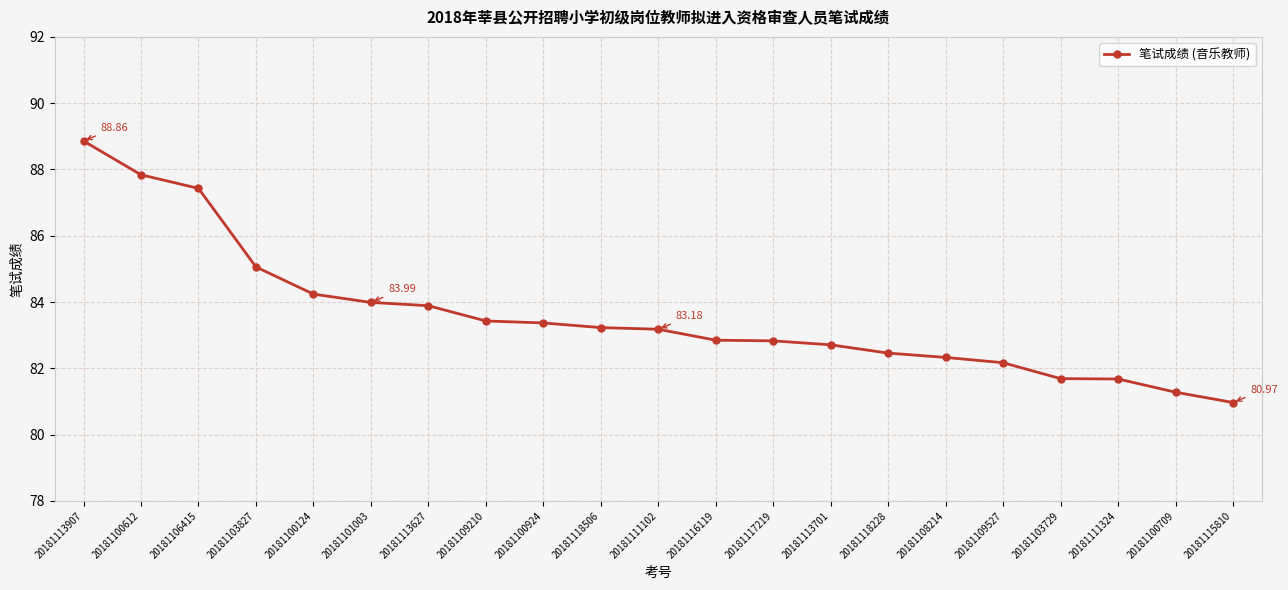

Is it true that the value at 20181103729 is 81.7?

True